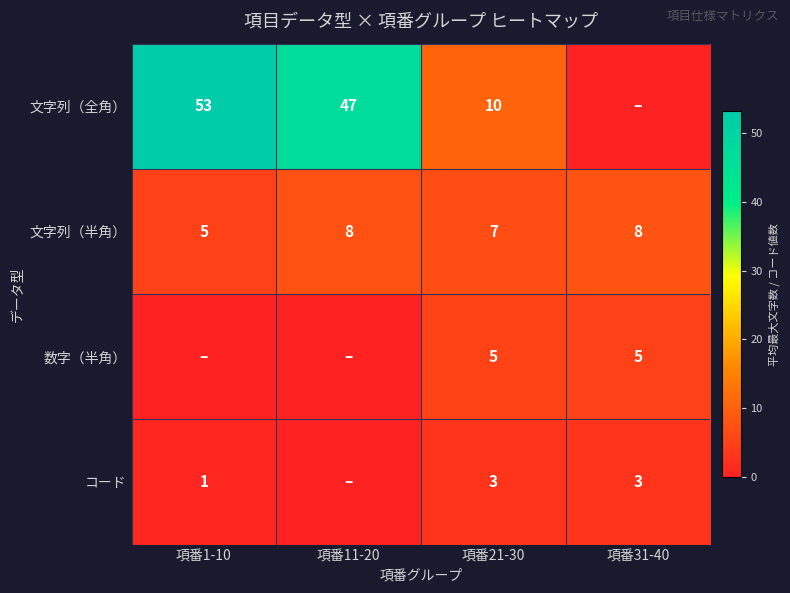

Count the number of data series in this chart.

4